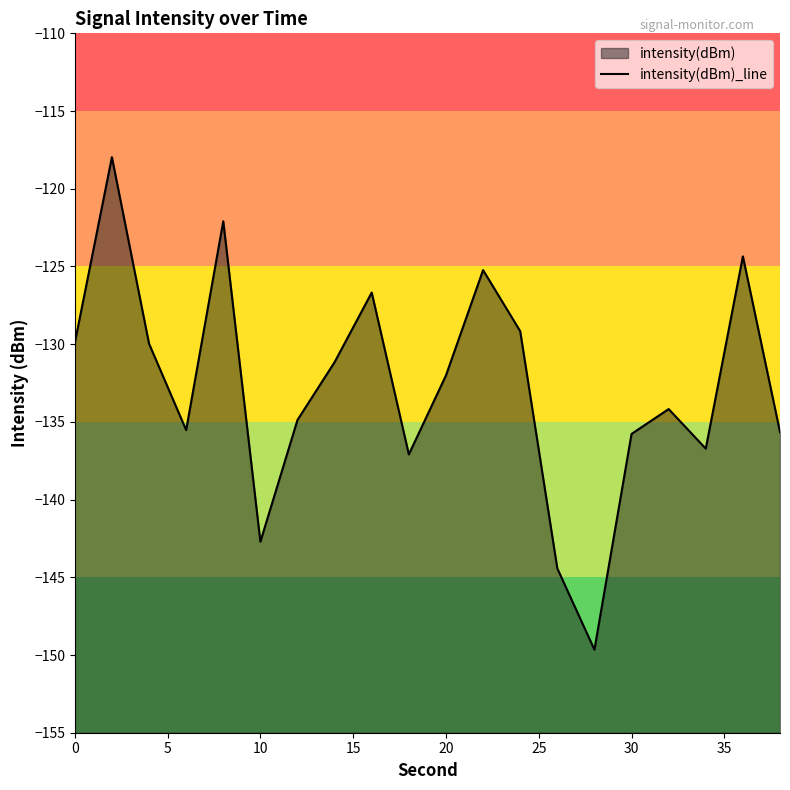

Reading left to right, transcribe all the data shown in this chart.

-129.9	-118.0	-130.0	-135.5	-122.1	-142.7	-134.9	-131.2	-126.7	-137.1	-132.0	-125.2	-129.2	-144.4	-149.7	-135.8	-134.2	-136.7	-124.3	-135.7